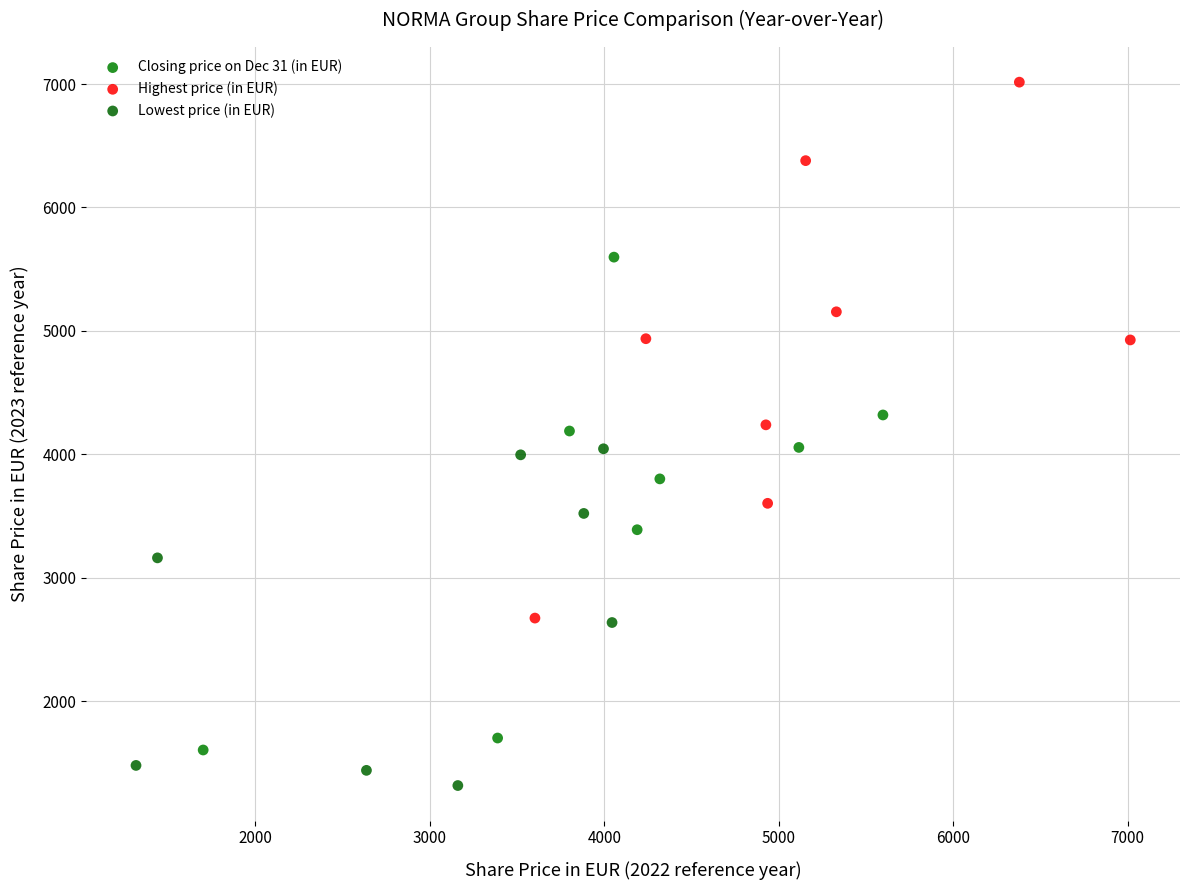

Which series contains the lowest Y value?

Lowest price (in EUR)